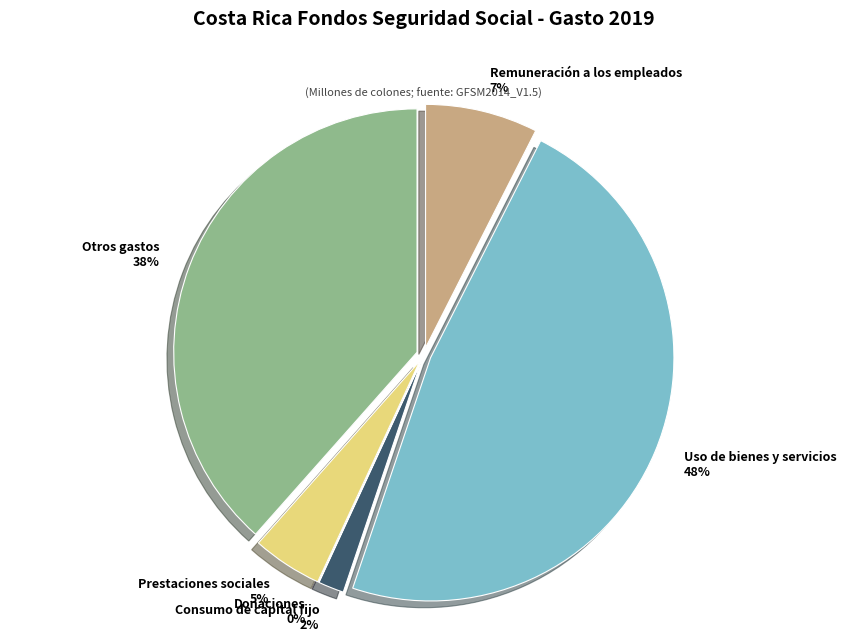

Which slice is the largest?

Uso de bienes y servicios